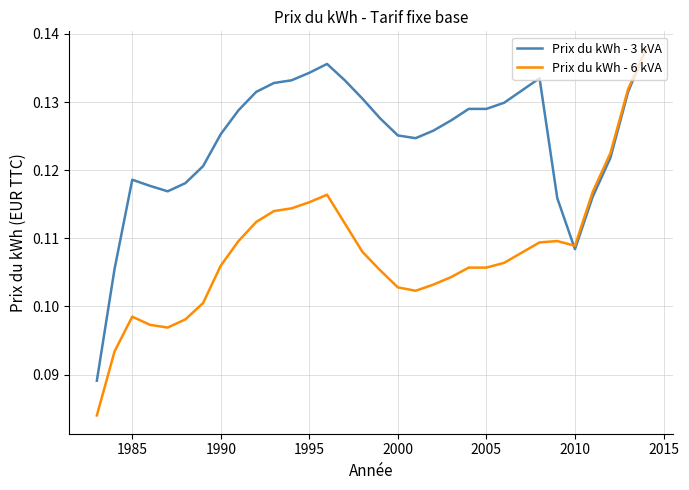

Which series has the largest total across all categories?

Prix du kWh - 3 kVA